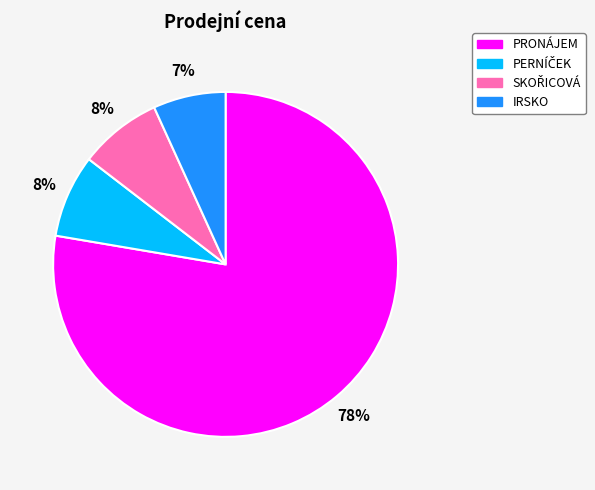

Do IRSKO and PRONÁJEM together represent more than half of the pie?

Yes